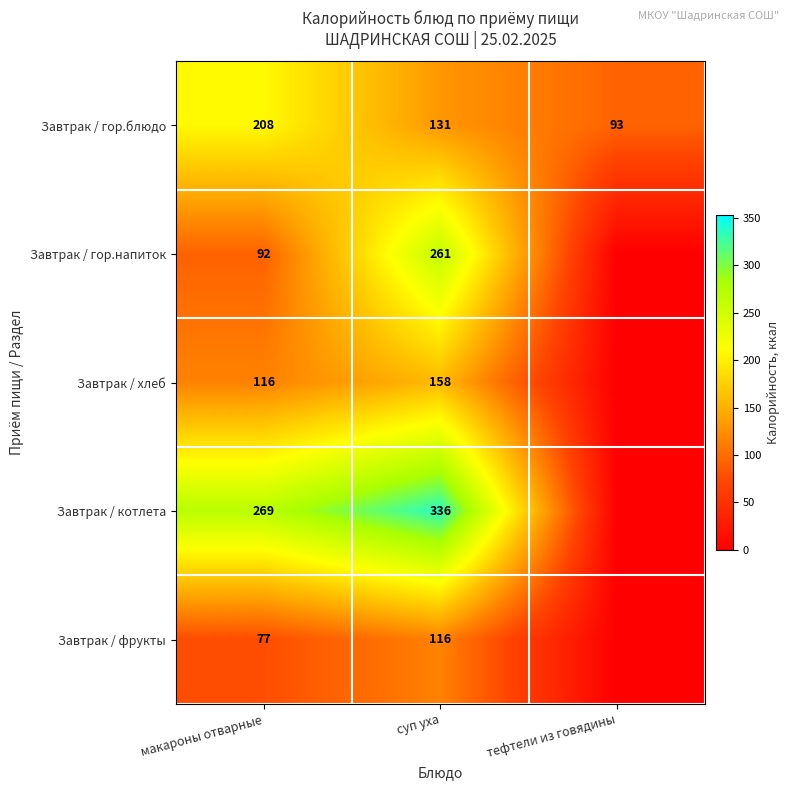

Is it true that Завтрак / гор.блюдо equals 55.1 at тефтели из говядины?

False